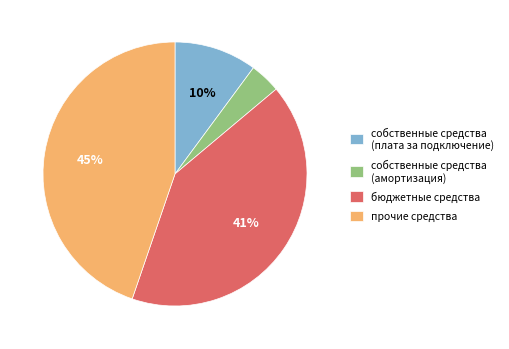

To the nearest percent, what portion does собственные средства (амортизация) represent?

4%